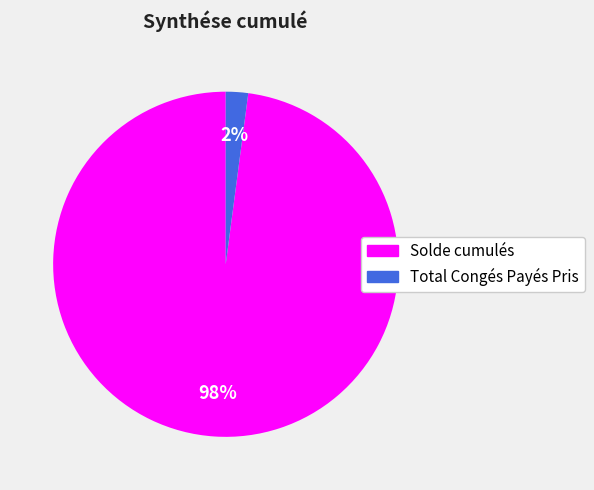

To the nearest percent, what is the difference between the Solde cumulés and Total Congés Payés Pris slice percentages?

96%